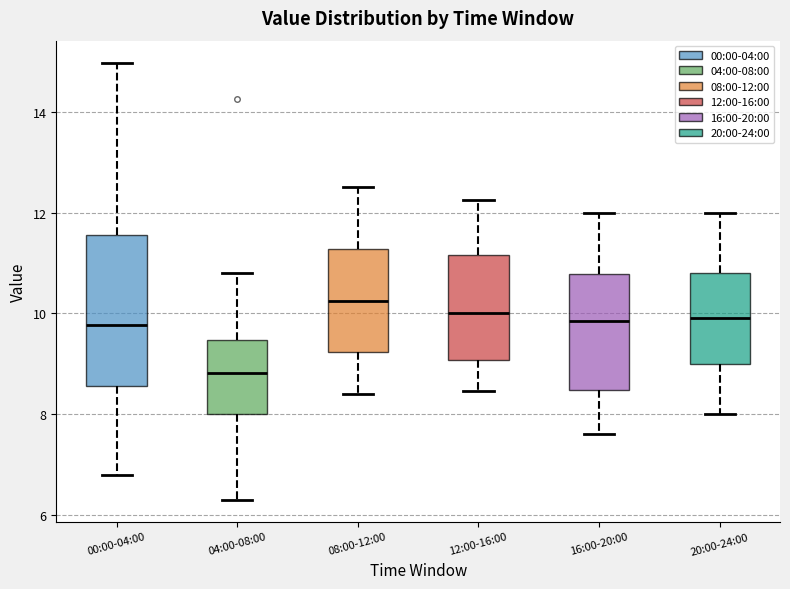

Which box is the tallest, from its lower edge to its upper edge?

00:00-04:00